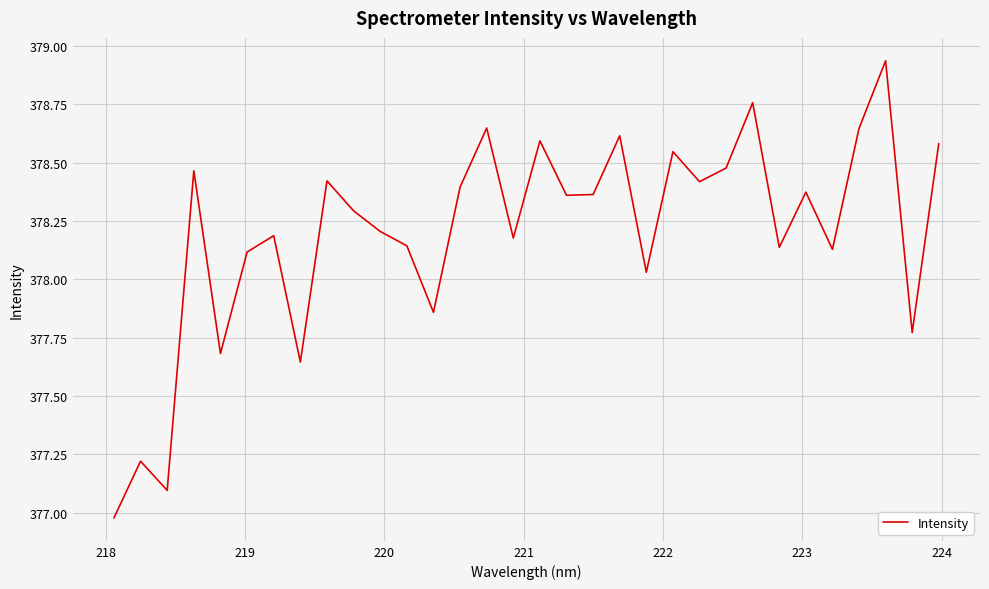

What is the difference between the maximum and minimum values?

2.0